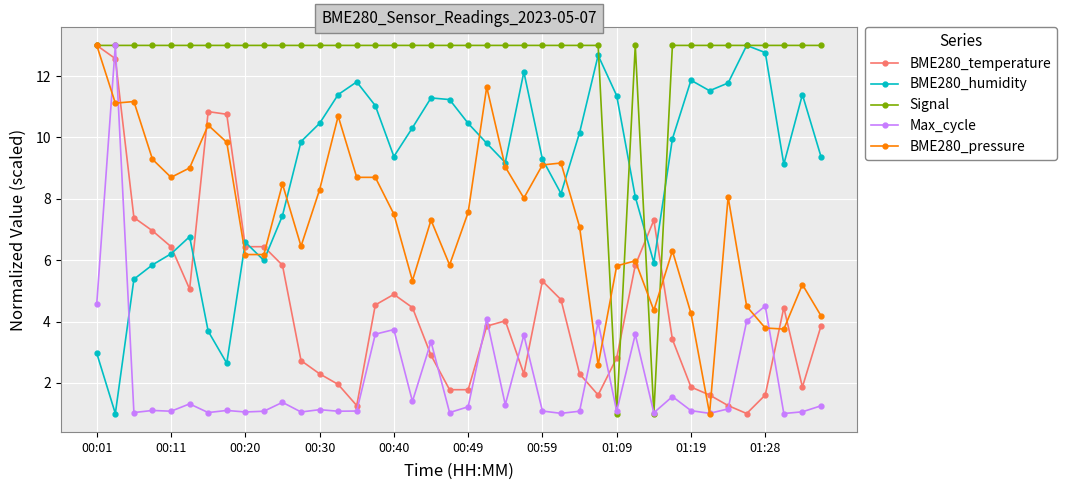

How many data points does each series have?

40